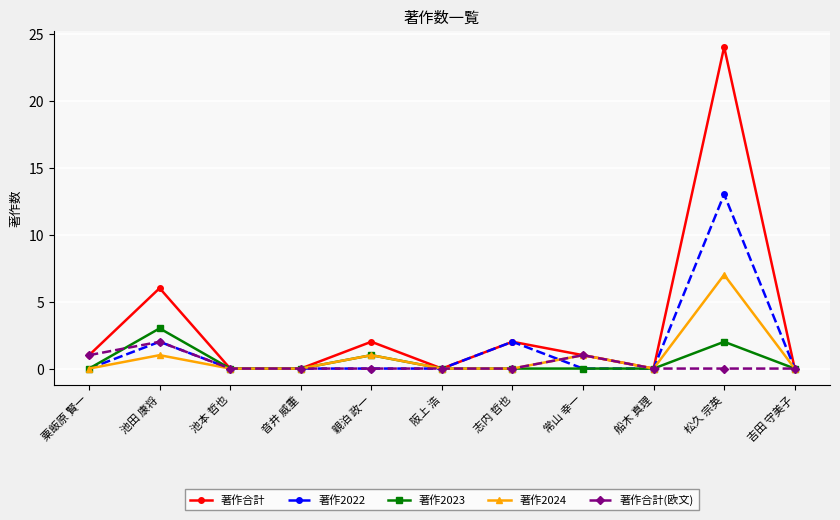

What are all the series names shown in the legend?

著作合計, 著作2022, 著作2023, 著作2024, 著作合計(欧文)